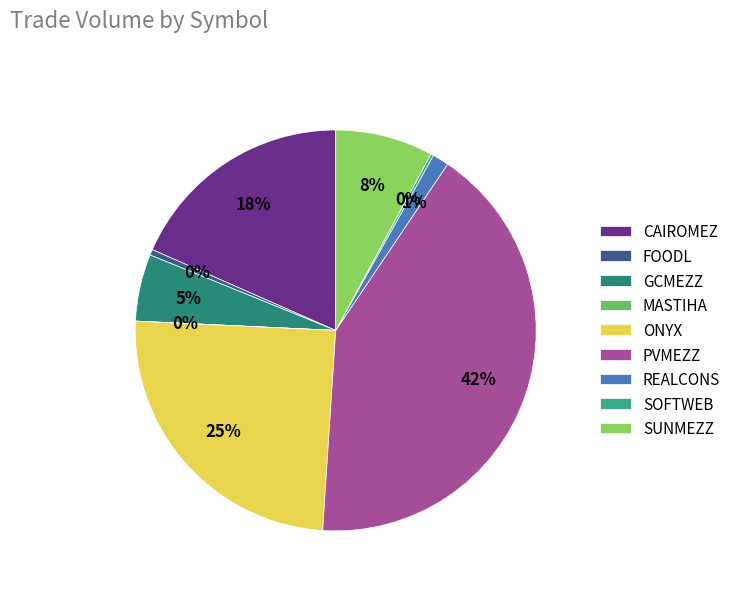

Does SOFTWEB account for over 50% of the chart?

No